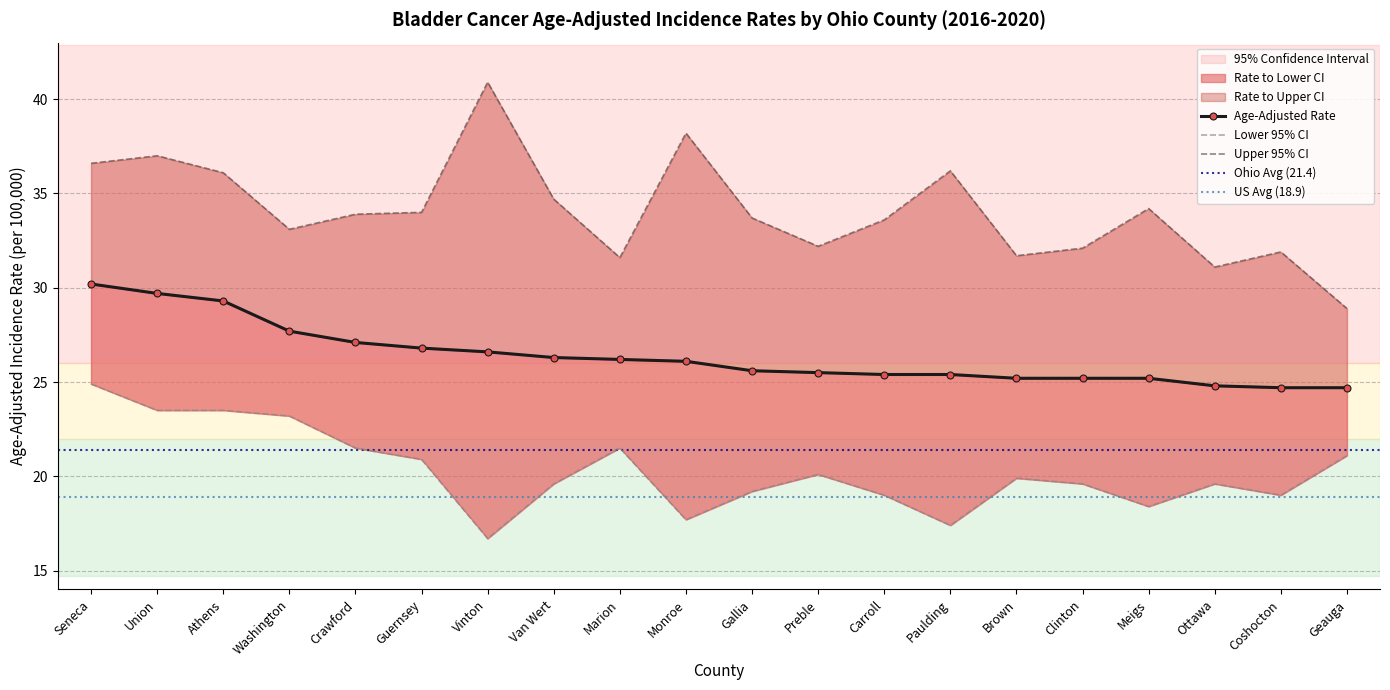

Which label corresponds to the largest value in the chart?

Vinton